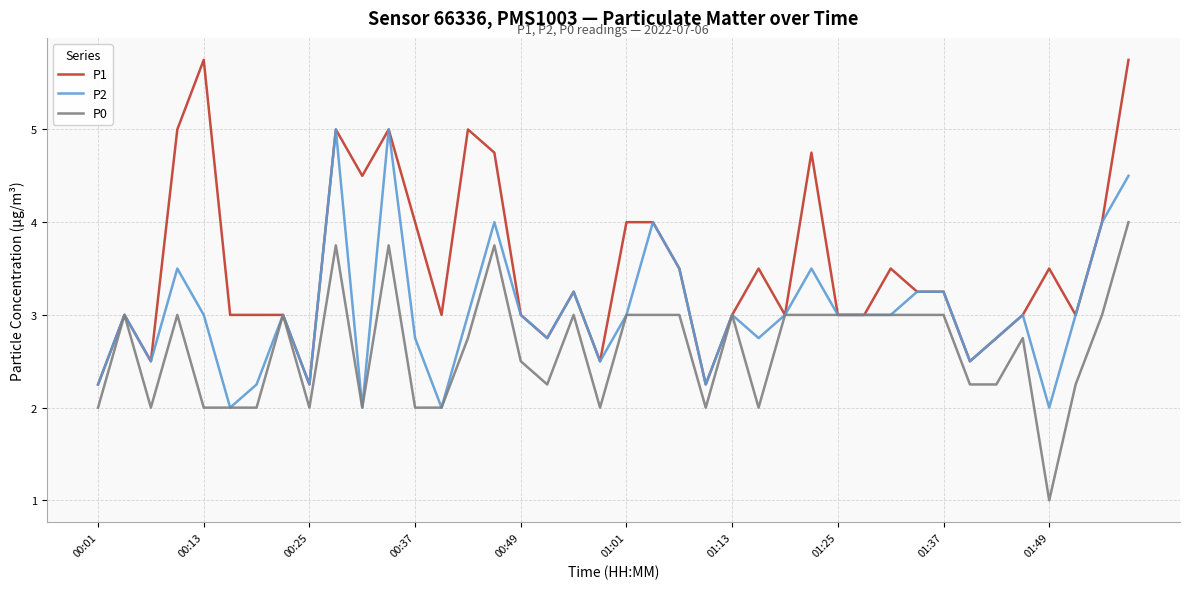

What is the minimum value shown in the chart?

1.0